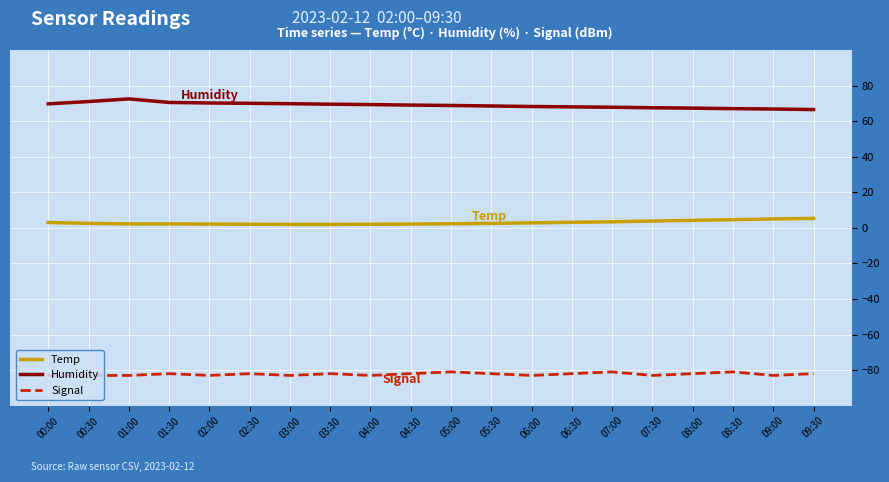

What is the smallest value displayed?

-83.0